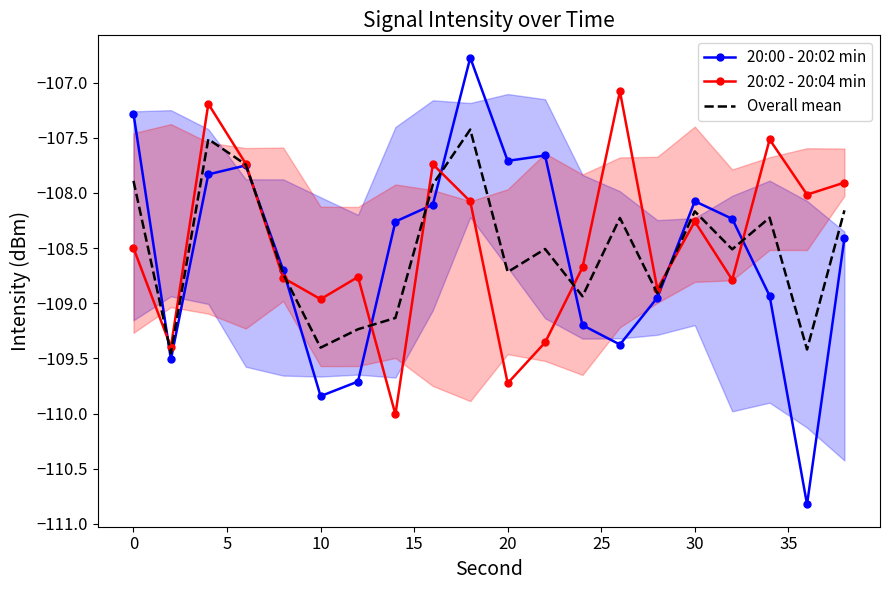

How many interior local valleys does the Overall mean series have?

7